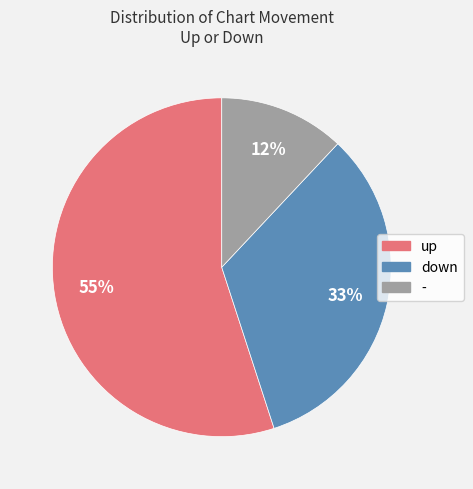

To the nearest percent, what is the difference between the up and down slice percentages?

22%